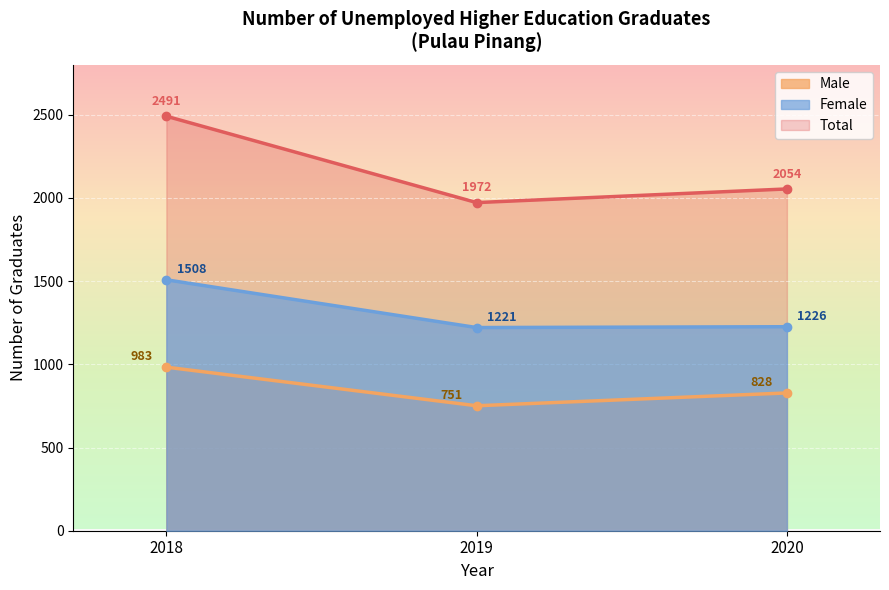

What value does the Total series have at 2018, to the nearest 10?

2490